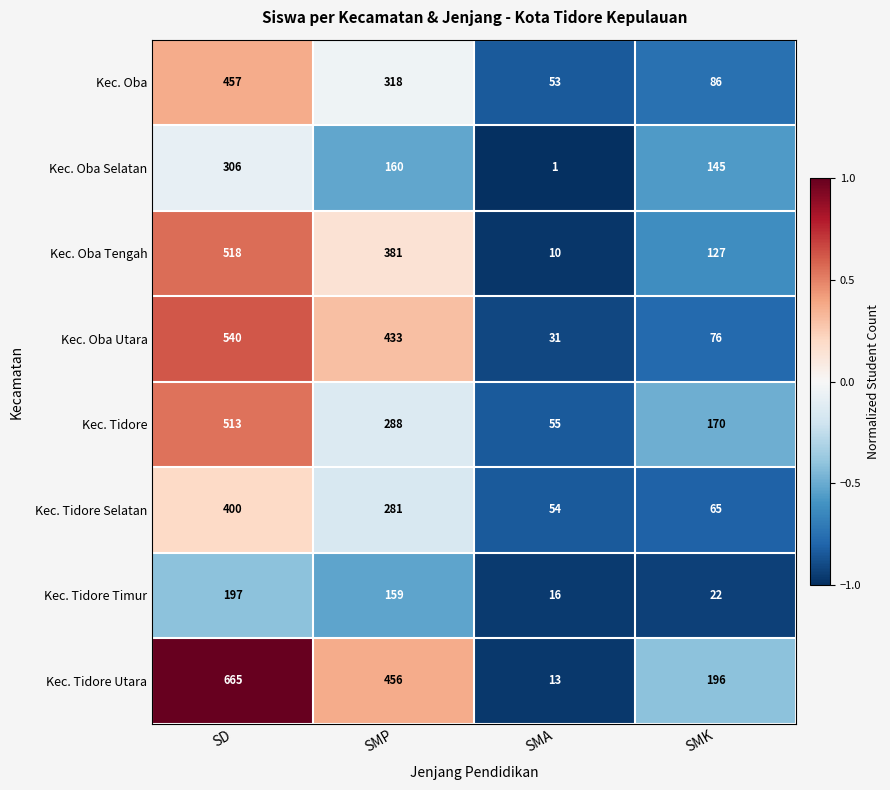

At how many categories does at least one series exceed 126?

3